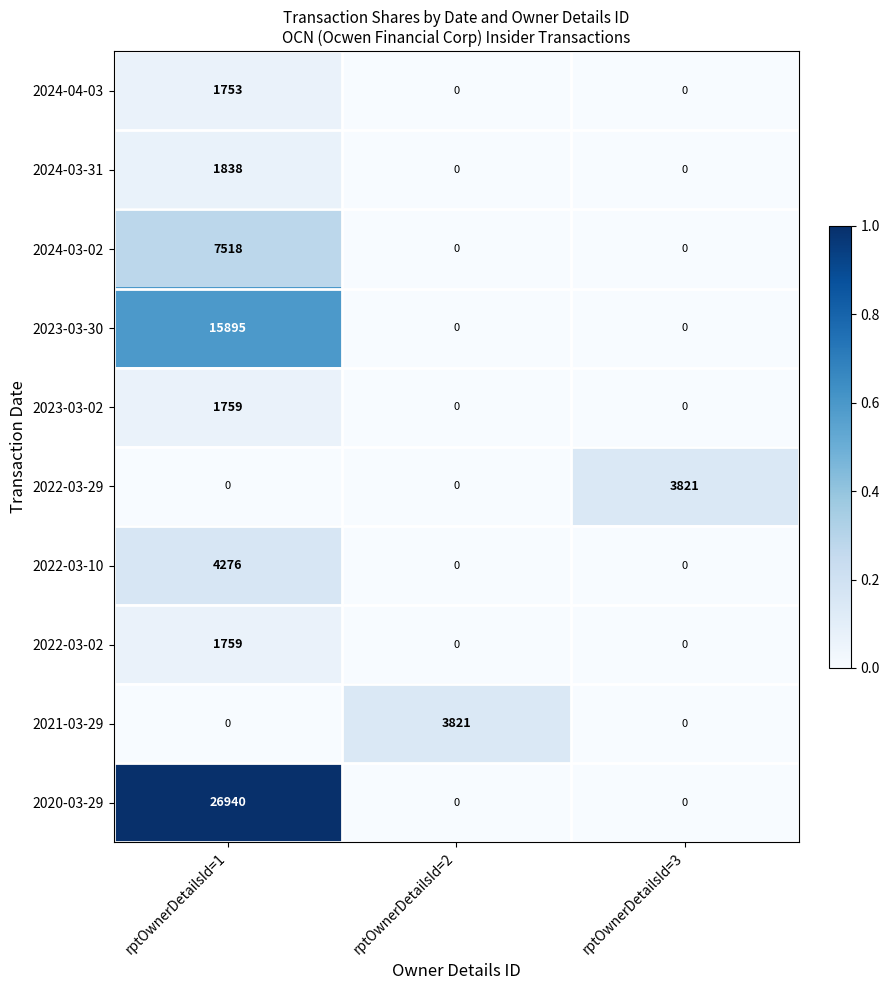

Which series changed the most between rptOwnerDetailsId=1 and rptOwnerDetailsId=3?

2020-03-29